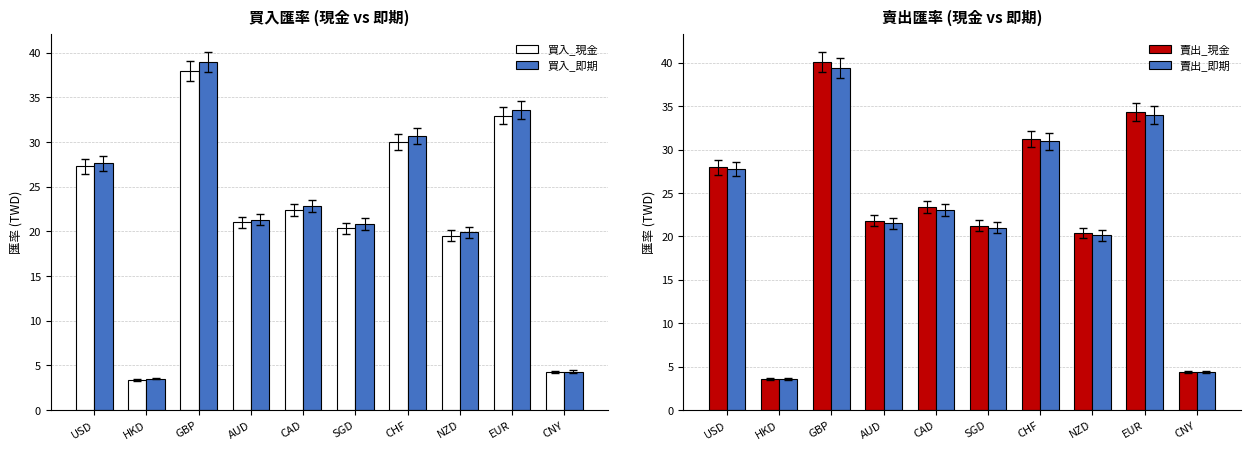

What is the difference between the maximum and second lowest values in the 買入_現金 series?

33.7